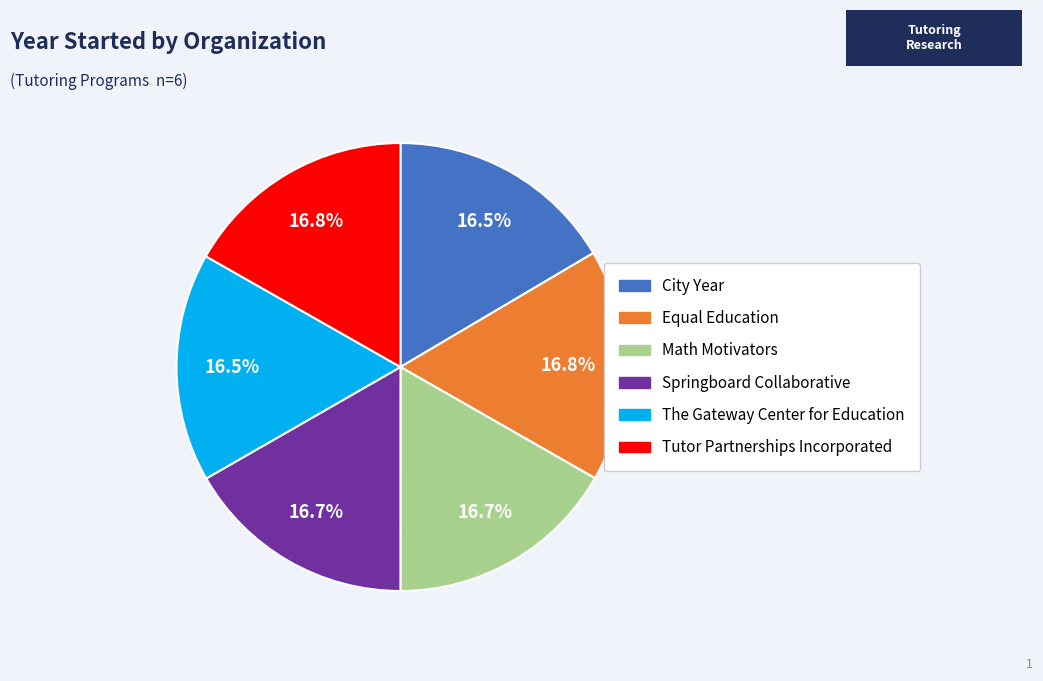

Is there any slice that represents more than half of the pie?

No